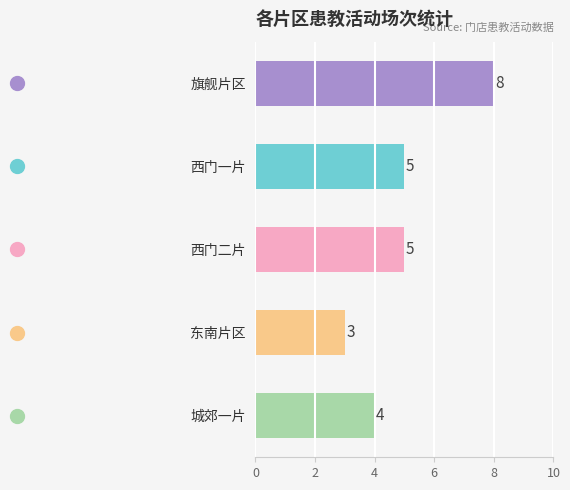

Is it true that the value at 西门二片 is 2?

False